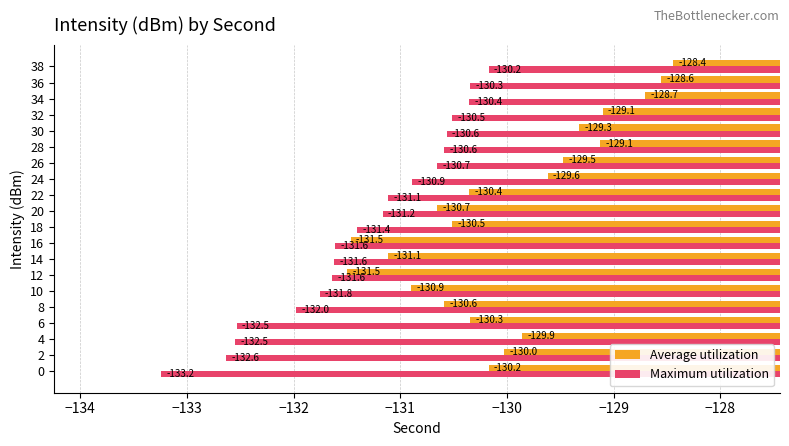

At which label is Average utilization closest to -129?

32